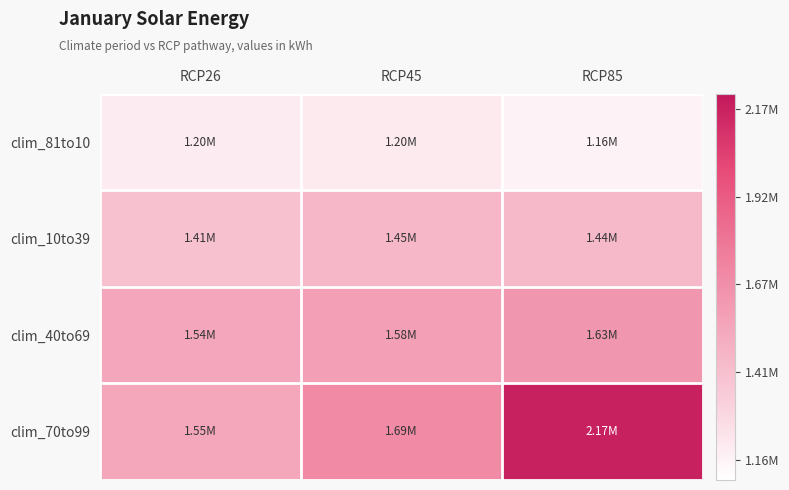

Which has a higher value, RCP45 or RCP26?

RCP45